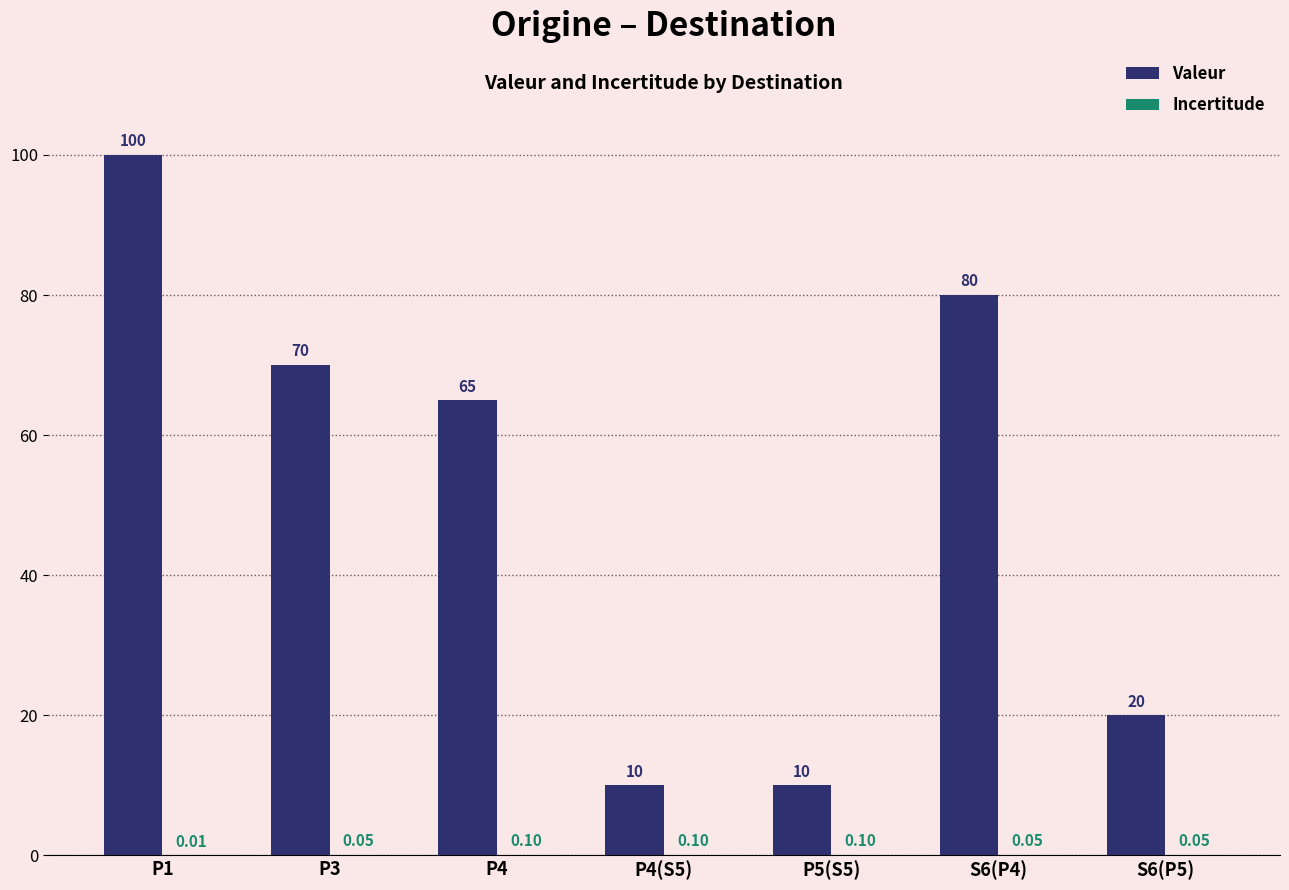

What is the total value across all series at P1?

100.0